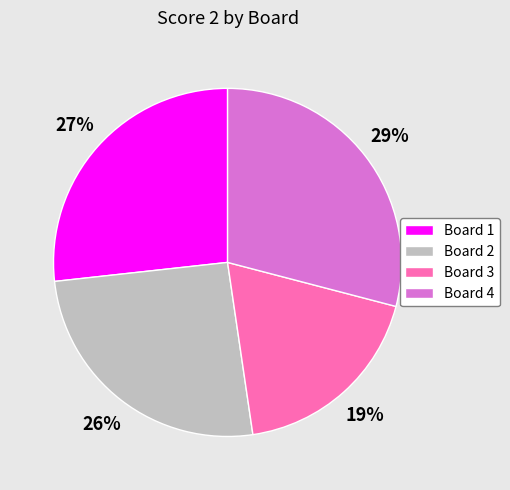

To the nearest percent, what is the difference between the largest and smallest slice percentages?

10%